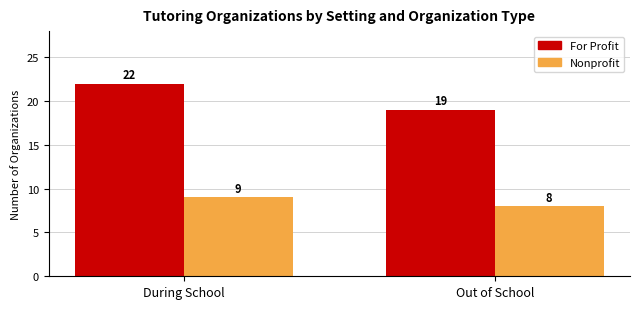

True or false: Nonprofit has a value of 9 at During School.

True